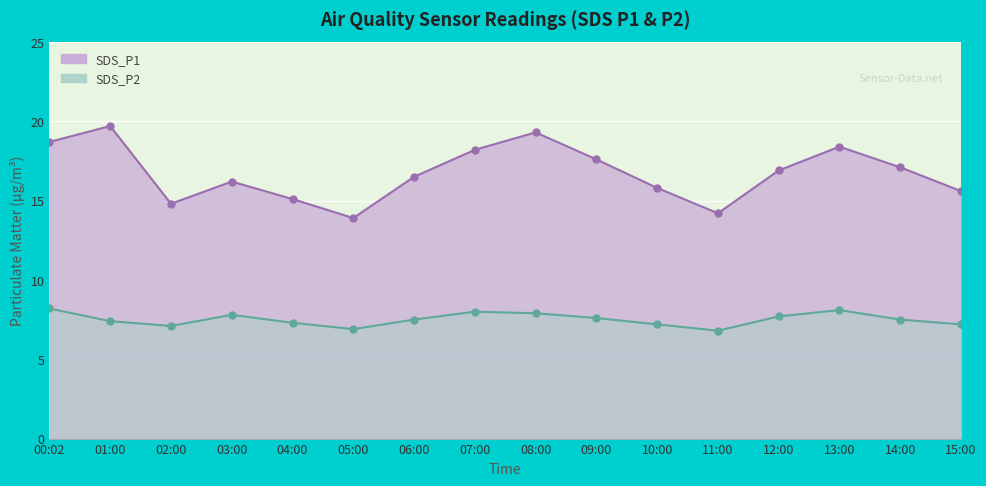

Which series changed the most between 06:00 and 09:00?

SDS_P1